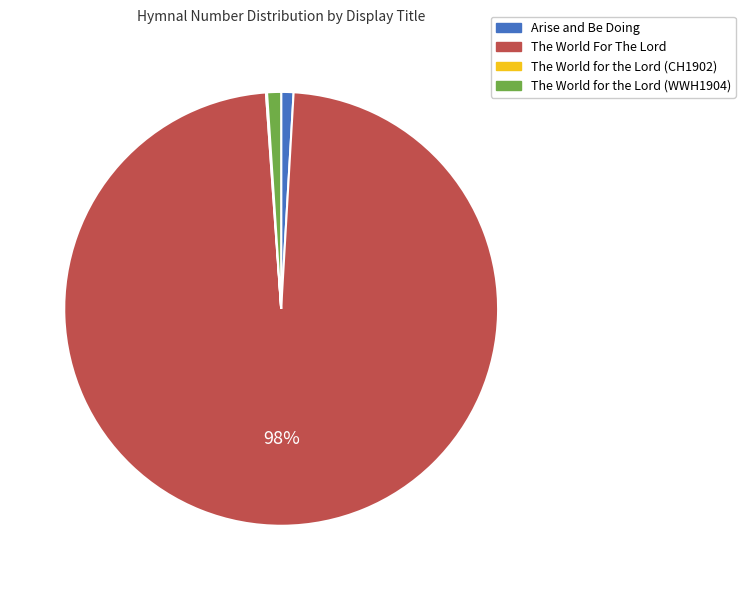

The The World for the Lord (WWH1904) slice represents 1% of the pie. True or false?

True